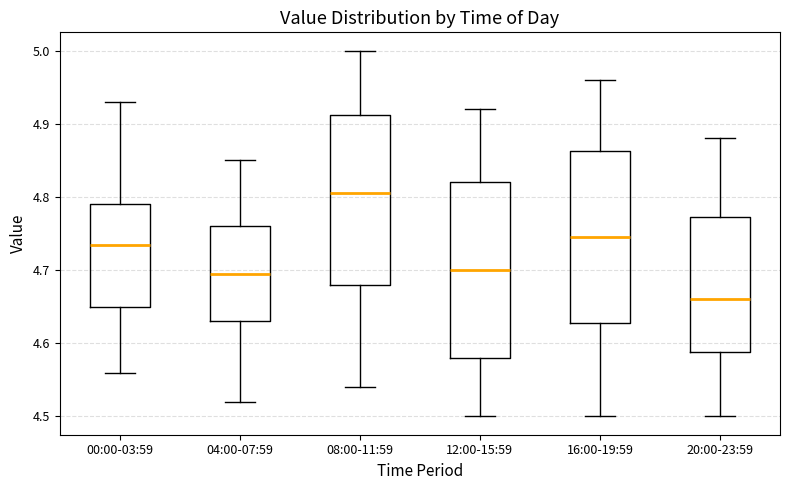

Where does the median line of the box for 16:00-19:59 sit on the y-axis? The values are not printed on the chart, so give them approximately, as read against the axis.

4.75